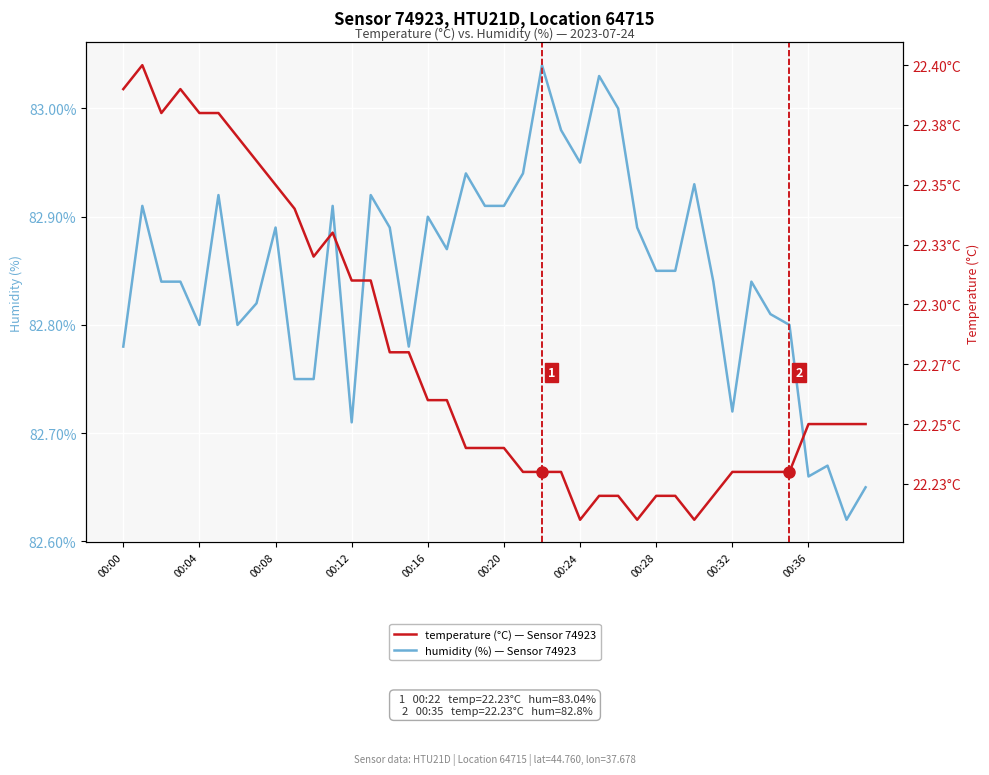

Read the temperature value at 00:36.

22.3